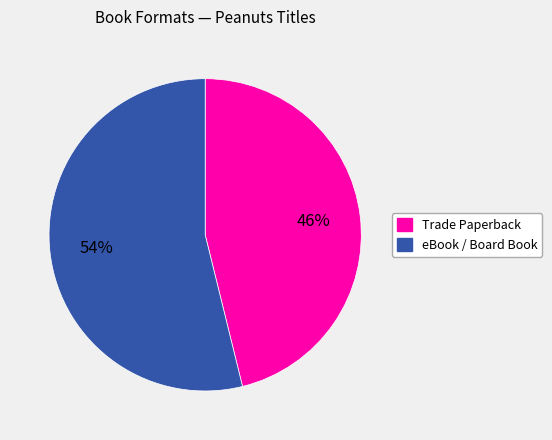

Count the number of slices in the pie.

2